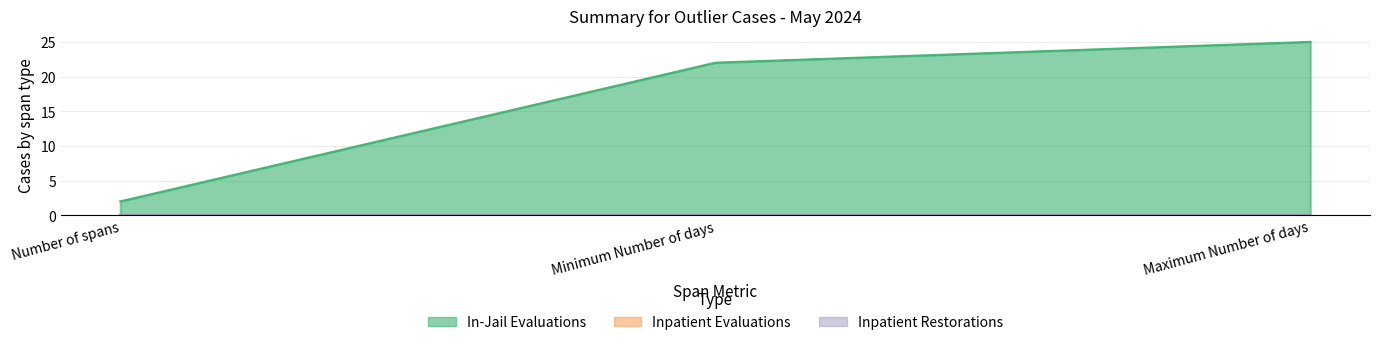

What position from the left is Minimum Number of days?

2